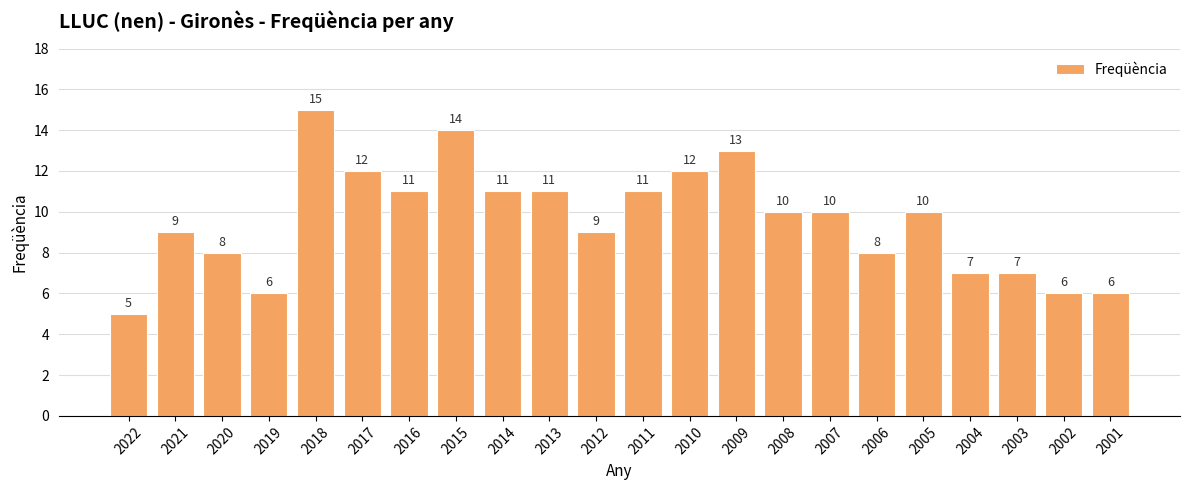

What is the value of the 14th bar from the left?

13